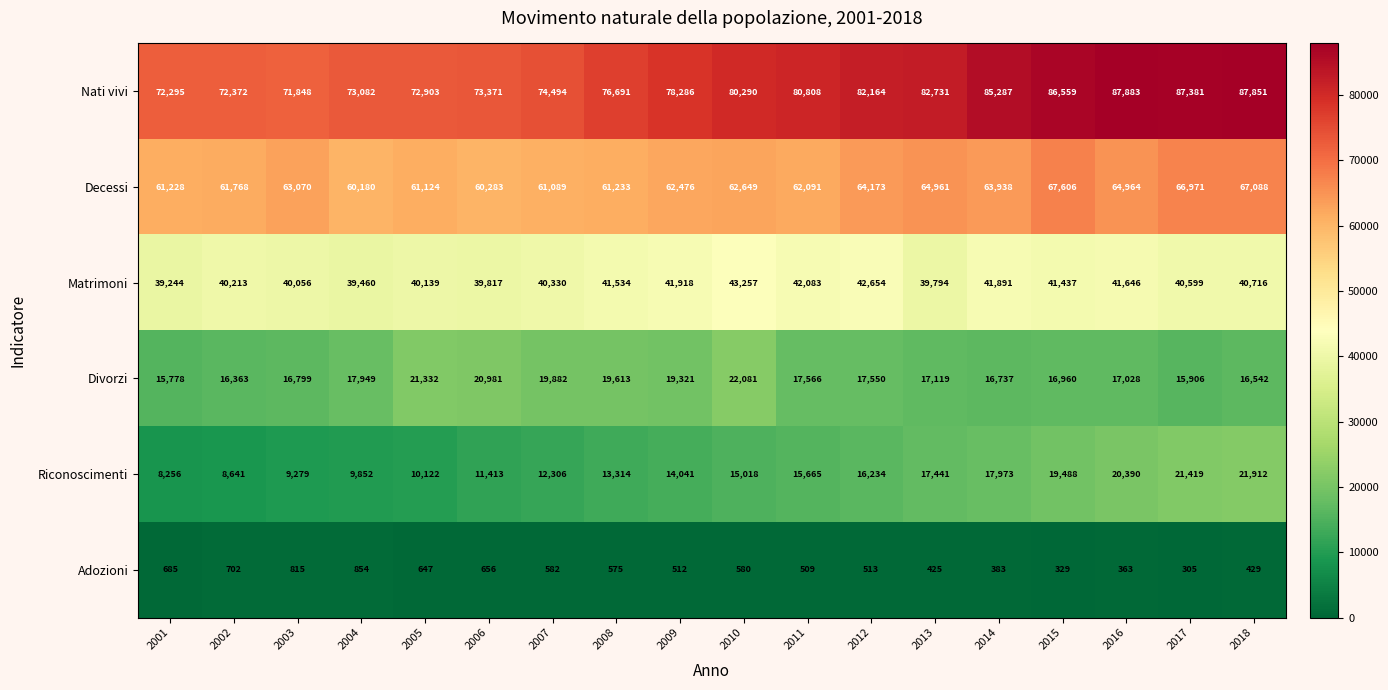

Which label corresponds to the largest value in the chart?

2016